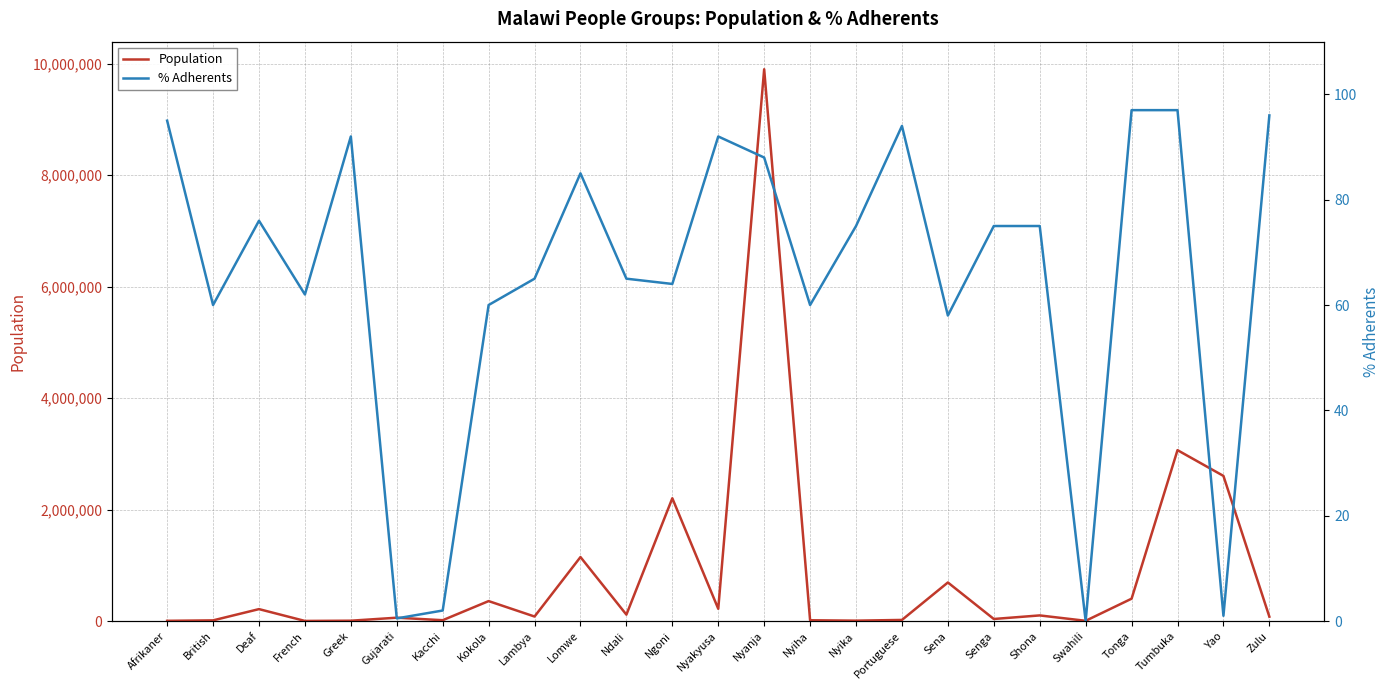

Where does the % Adherents series first go above 75?

Afrikaner